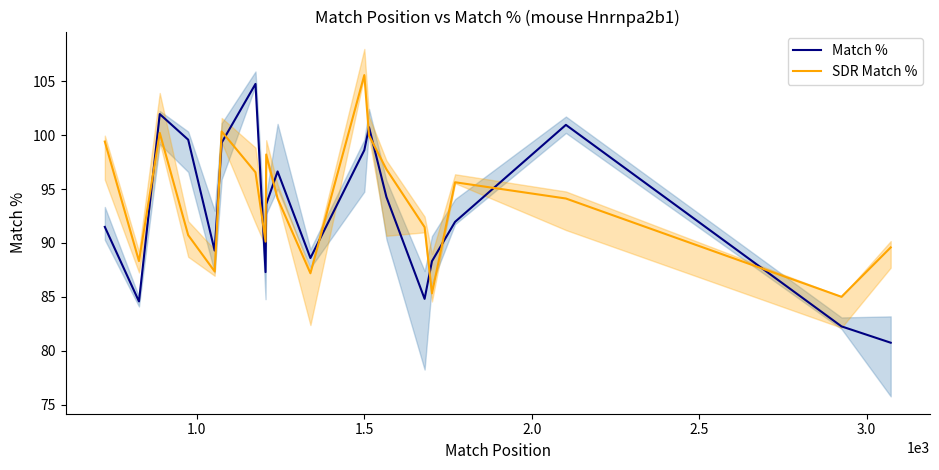

What is the lowest value of the SDR Match % series?

85.0